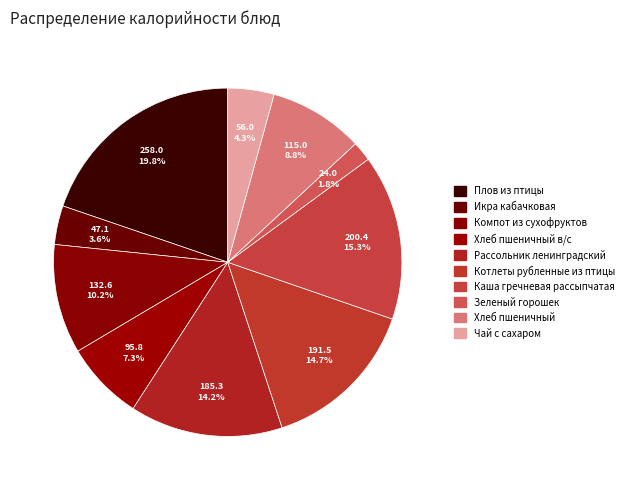

Combined, do Хлеб пшеничный в/с and Рассольник ленинградский account for over 50%?

No